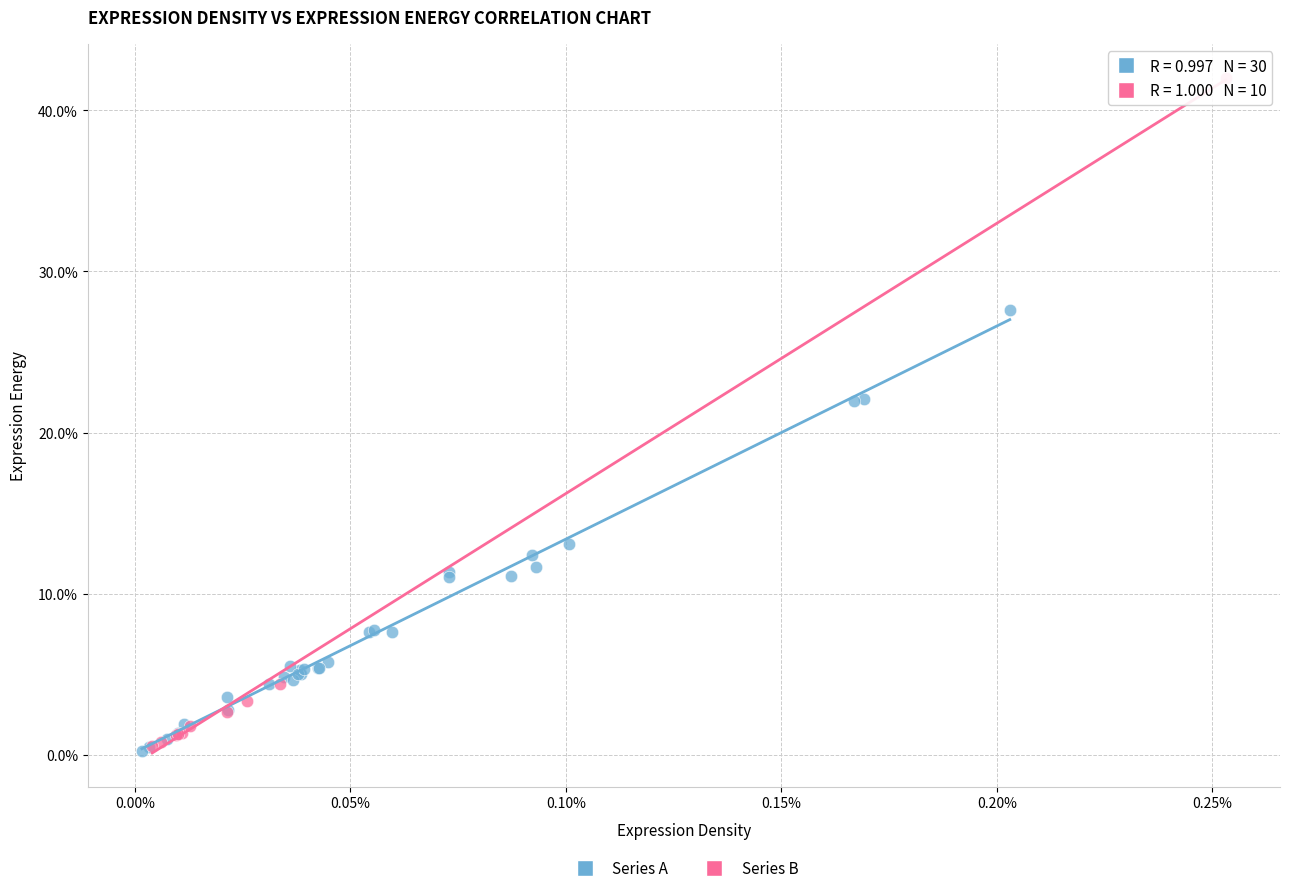

What are all the series names shown in the legend?

Series A, Series B